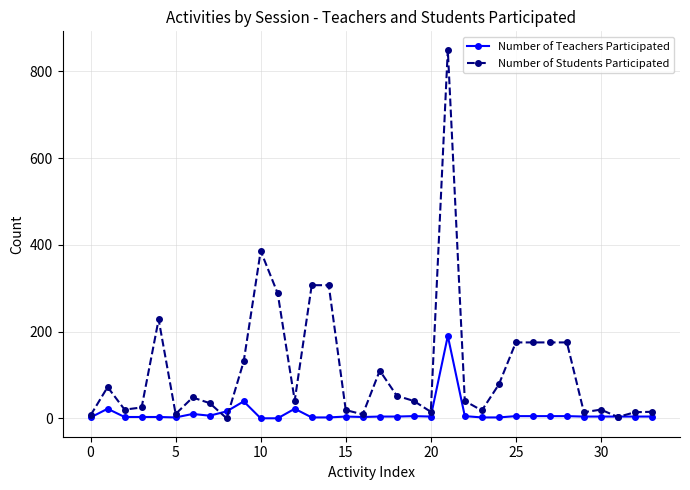

What is the average value of the Number of Students Participated series?

115